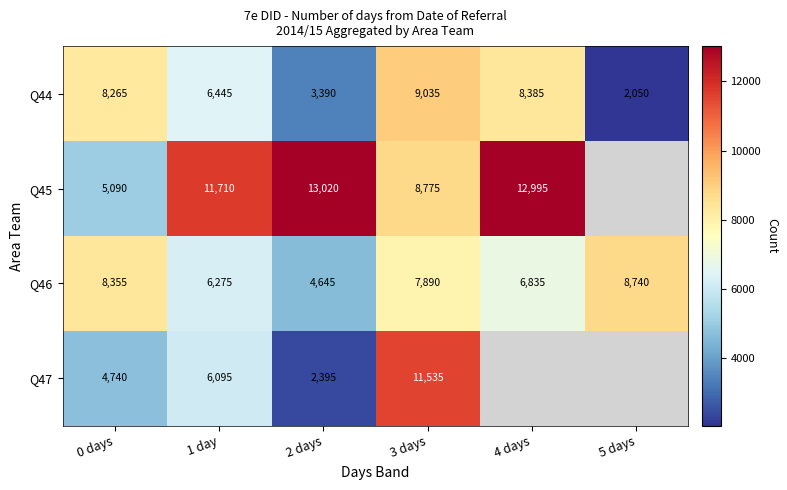

What is the greatest value displayed?

13020.0